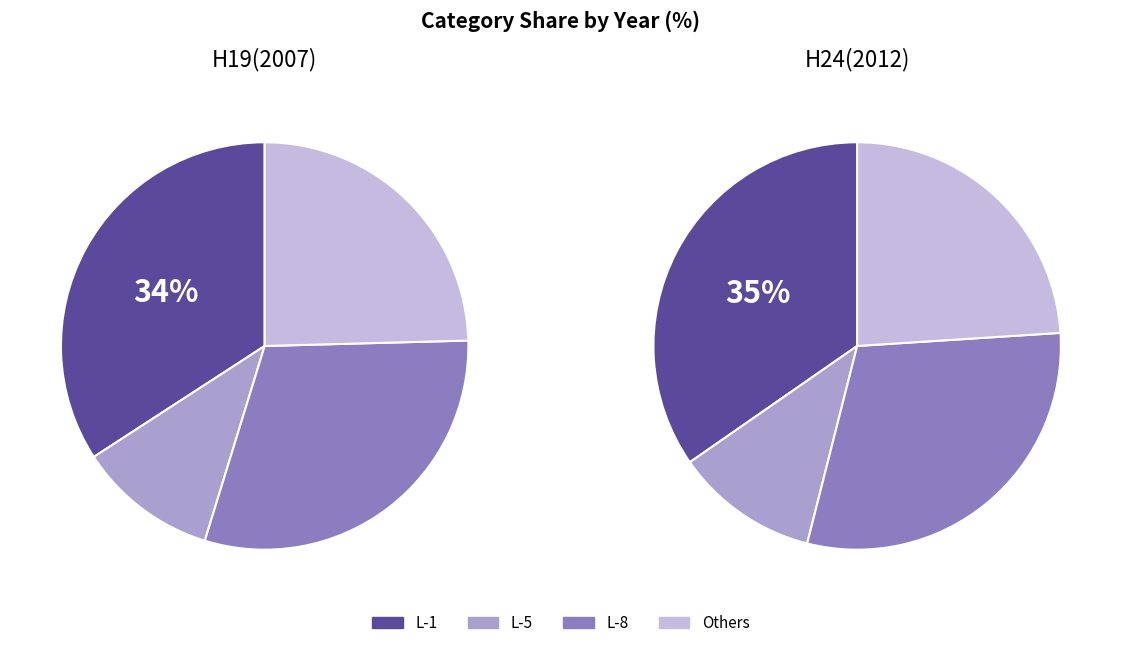

The L-6 slice represents 1% of the pie. True or false?

False